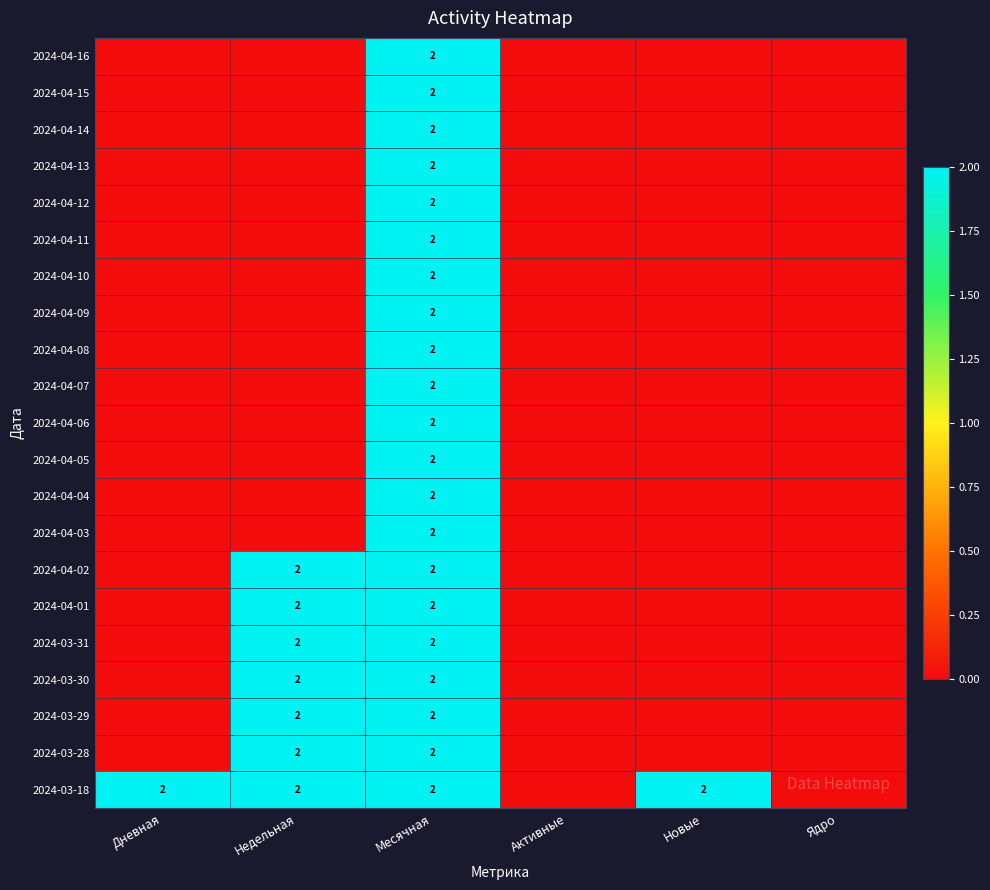

The 2024-03-28 series shows 2 at Недельная. True or false?

True